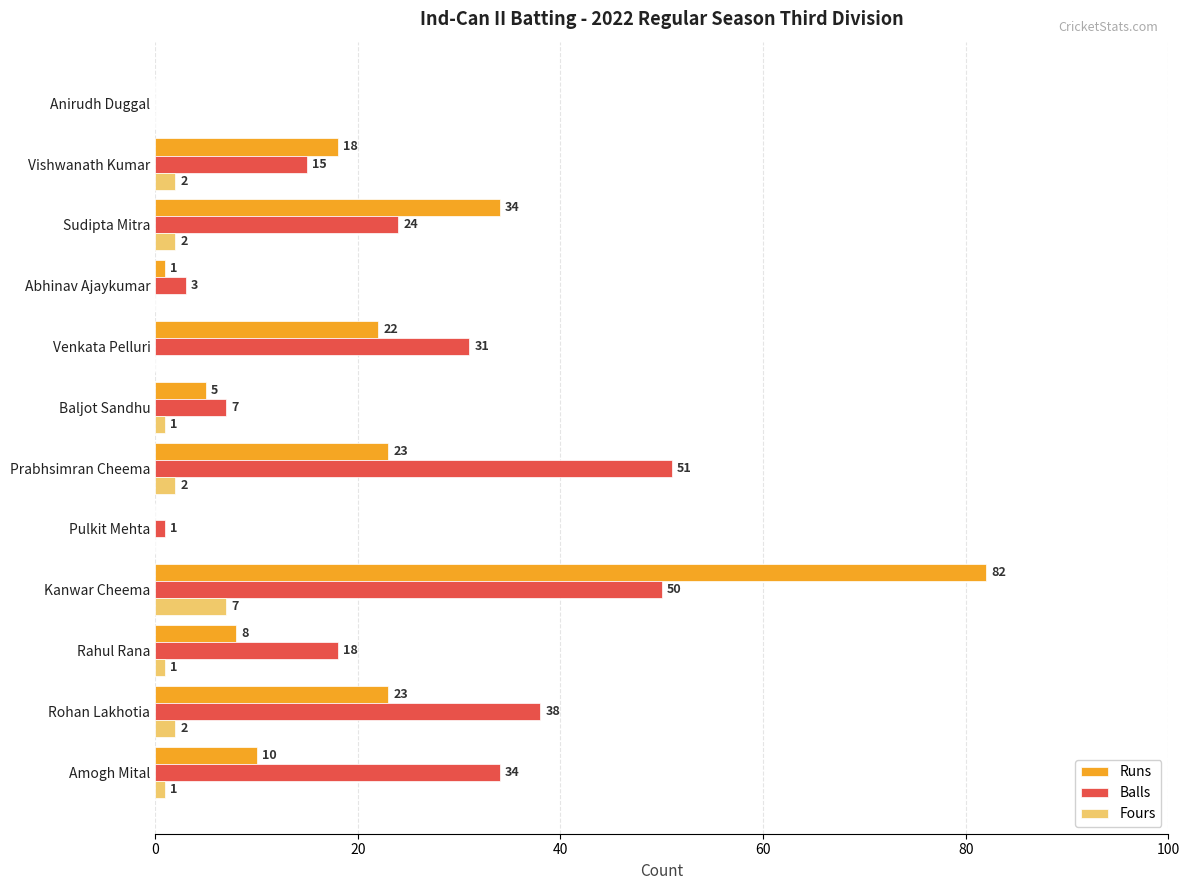

Which label corresponds to the largest value in the chart?

Kanwar Cheema